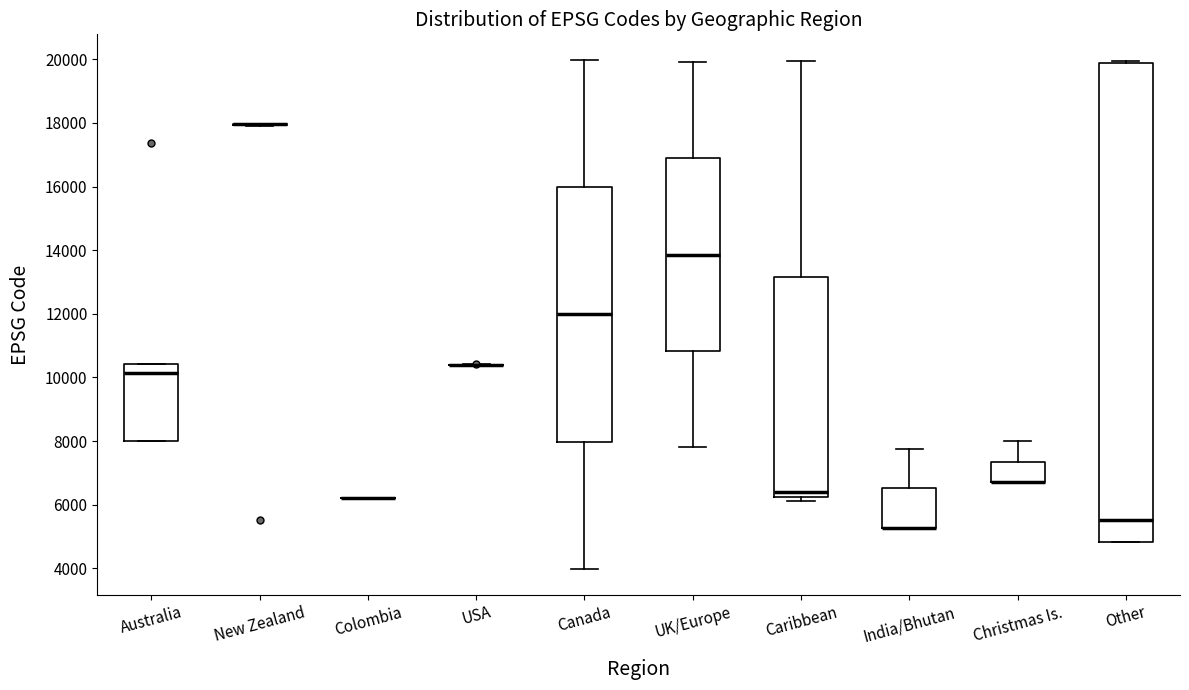

Reading left to right, read every box against the y-axis: the position of its median line, the range the box covers, and the ends of its whiskers. The values are not printed on the chart, so give them approximately, as read against the axis.

Australia: median 10200, box 8000 to 10400, whiskers 8000 to 10400
New Zealand: box collapsed to a line at 18000, whiskers 18000 to 18000
Colombia: box collapsed to a line at 6200, whiskers 6200 to 6200
USA: box collapsed to a line at 10400, whiskers 10400 to 10400
Canada: median 12000, box 8000 to 16000, whiskers 4000 to 20000
UK/Europe: median 13800, box 10800 to 16800, whiskers 7800 to 20000
Caribbean: median 6400, box 6200 to 13200, whiskers 6200 (just below the box's lower edge) to 20000
India/Bhutan: median 5200 (drawn on the box's lower edge), box 5200 to 6600, whiskers 5200 to 7800
Christmas Is.: median 6800 (drawn on the box's lower edge), box 6800 to 7400, whiskers 6800 to 8000
Other: median 5600, box 4800 to 19800, whiskers 4800 to 20000